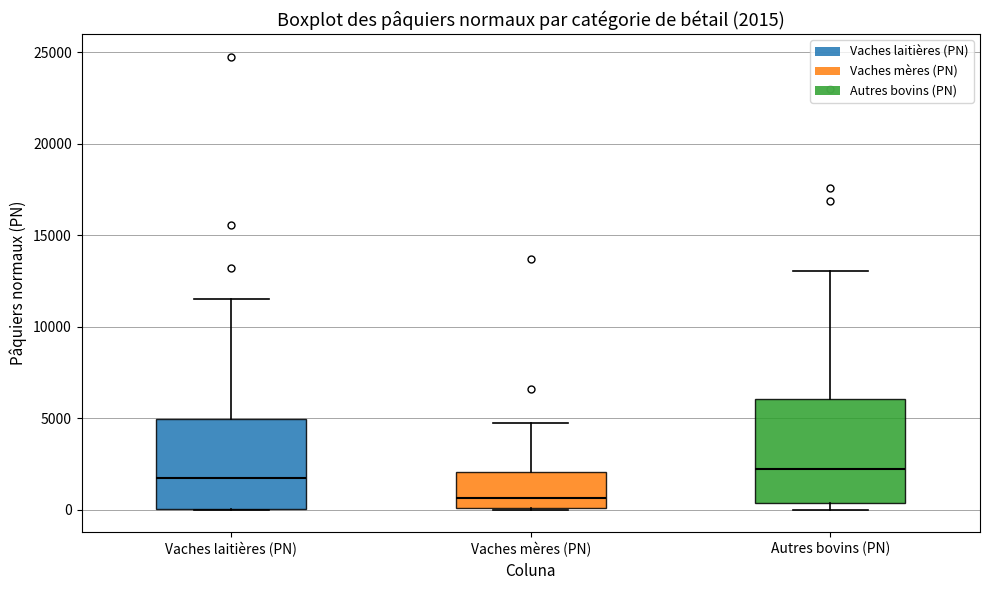

Comparing the boxes themselves (not the whiskers), which one is the tallest?

Autres bovins (PN)